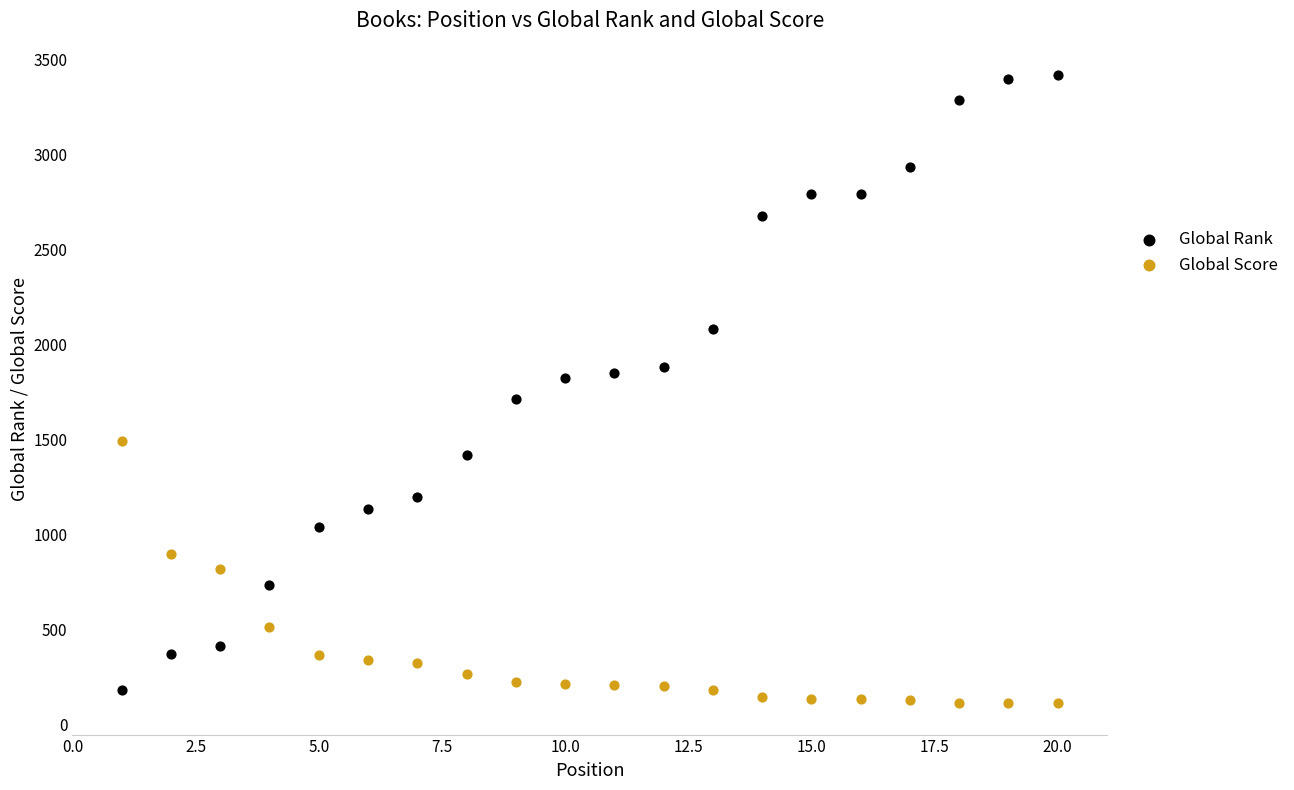

Across all data points, what is the range of Y values (max minus min)?

3305